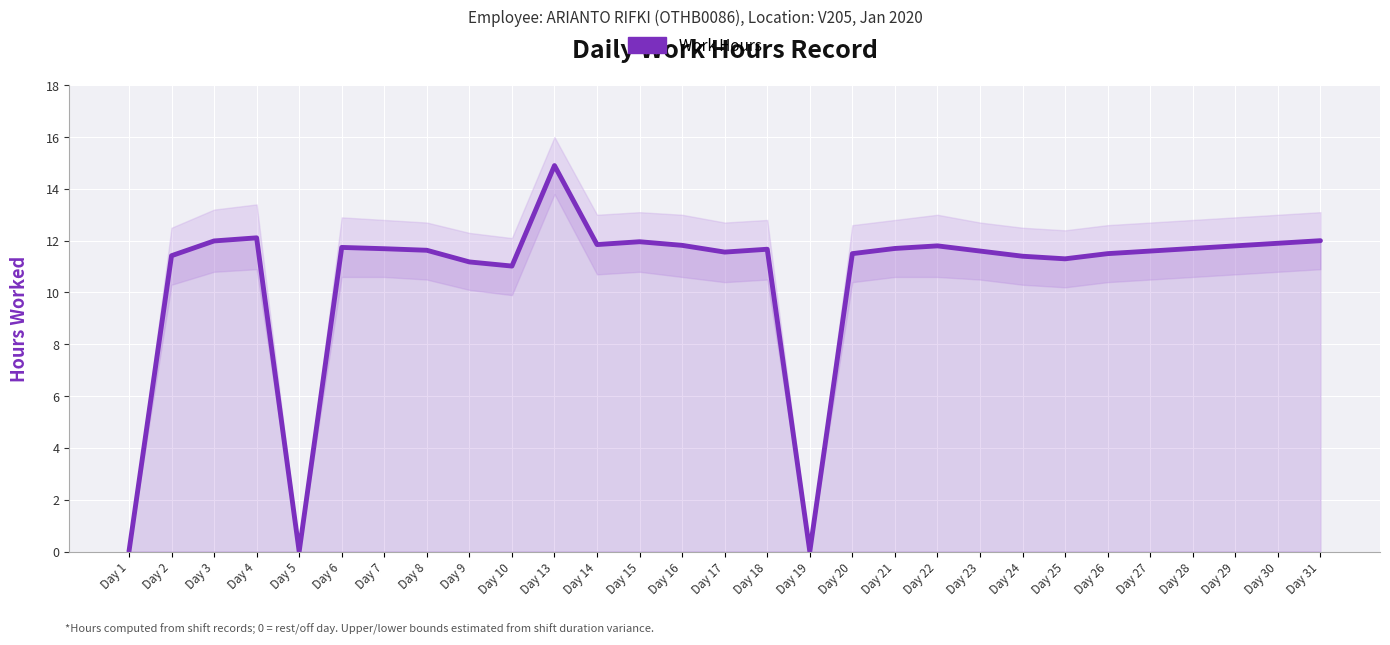

At which label is the value closest to 7?

Day 10